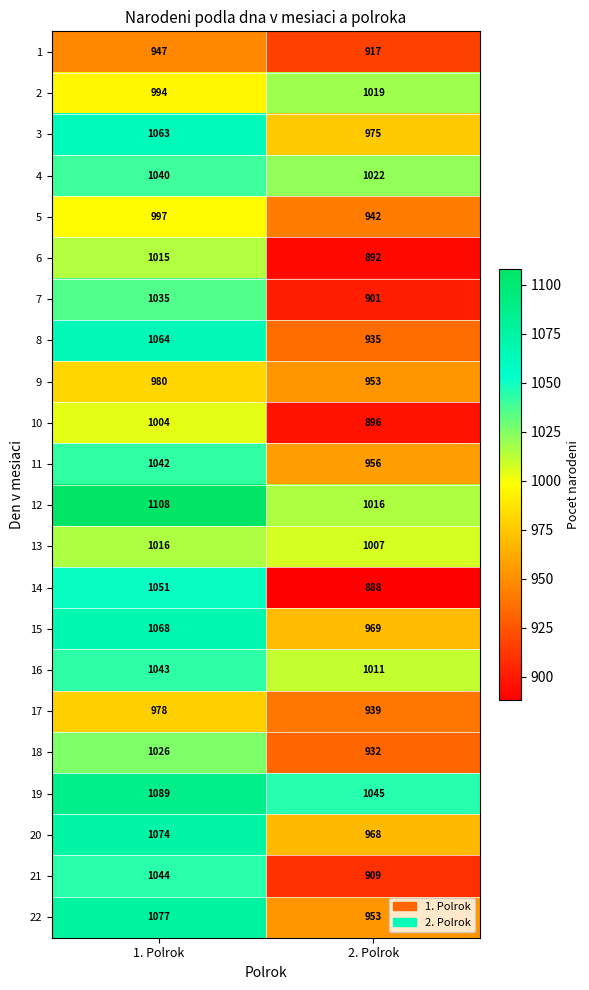

List the series in order of their peak value, highest first.

12, 19, 22, 20, 15, 8, 3, 14, 21, 16, 11, 4, 7, 18, 2, 13, 6, 10, 5, 9, 17, 1